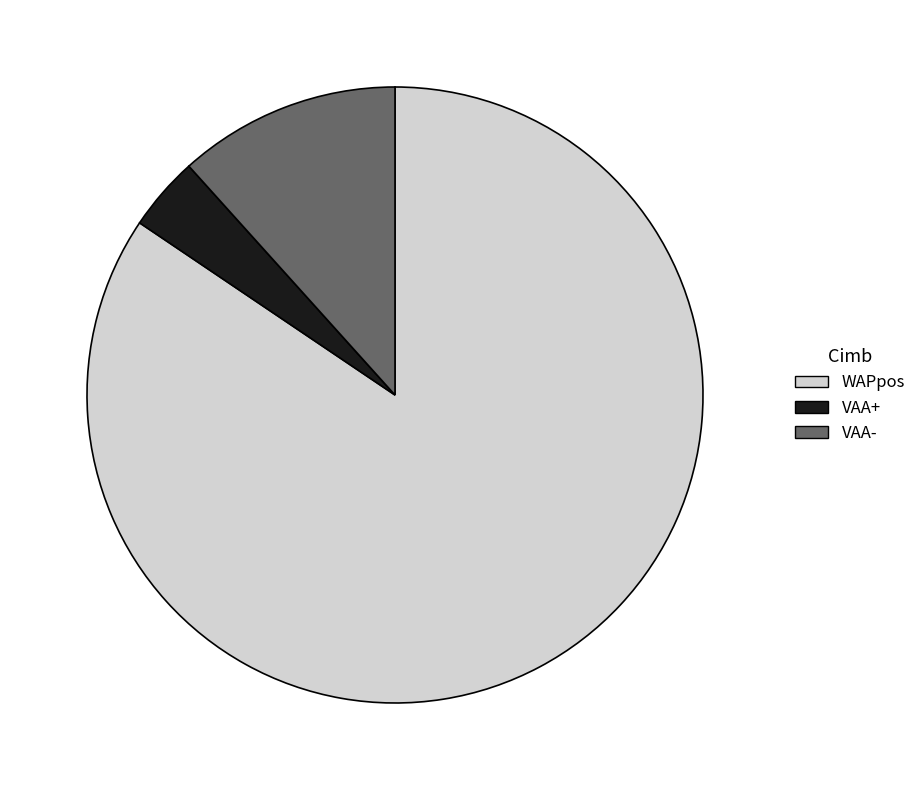

What is the majority slice?

WAPpos